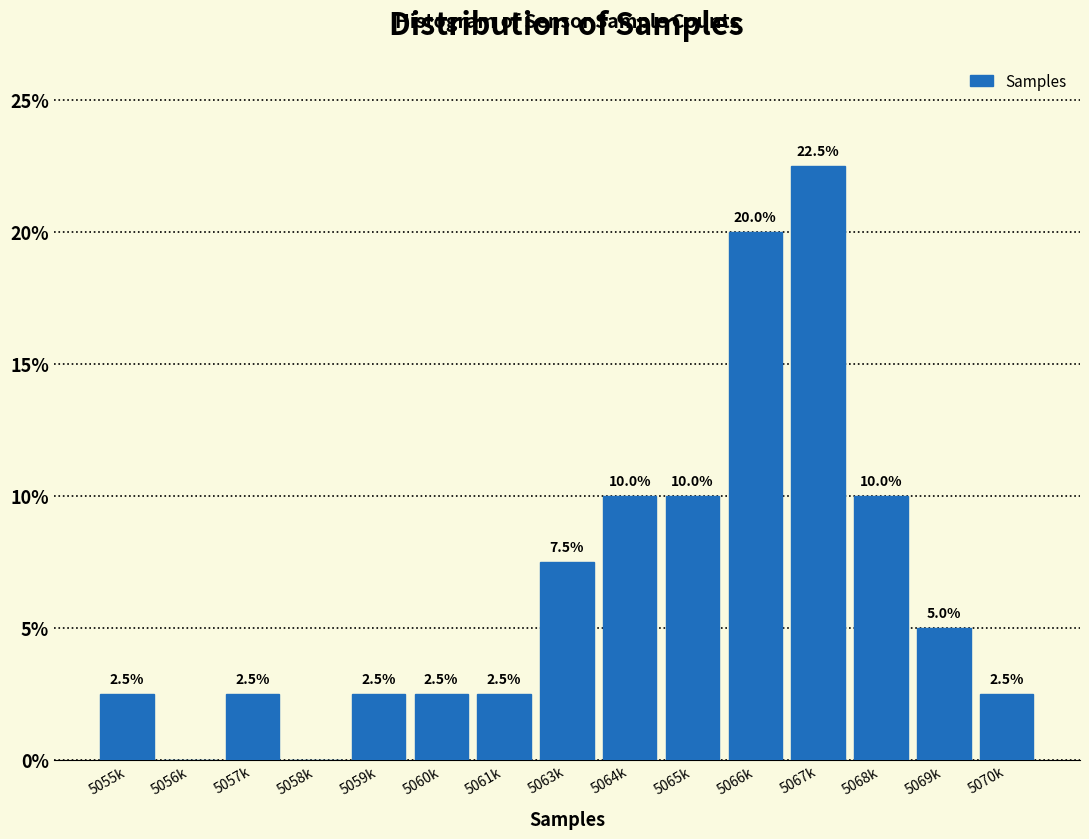

Reading right to left, list all the values displayed in this chart.

5070k=2.5	5069k=5.0	5068k=10.0	5067k=22.5	5066k=20.0	5065k=10.0	5064k=10.0	5063k=7.5	5061k=2.5	5060k=2.5	5059k=2.5	5058k=0.0	5057k=2.5	5056k=0.0	5055k=2.5